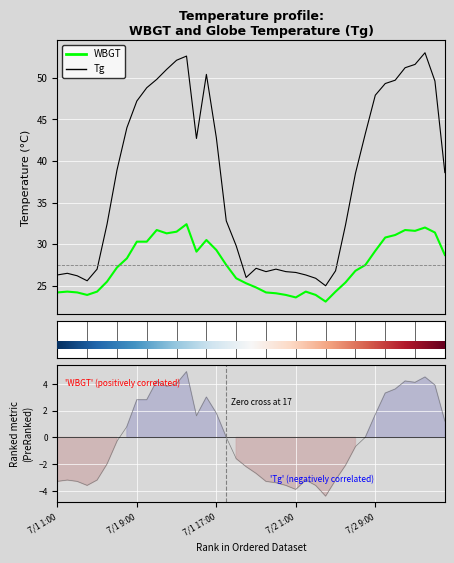

What is the sum of the Tg values at 19 and 21?

52.7